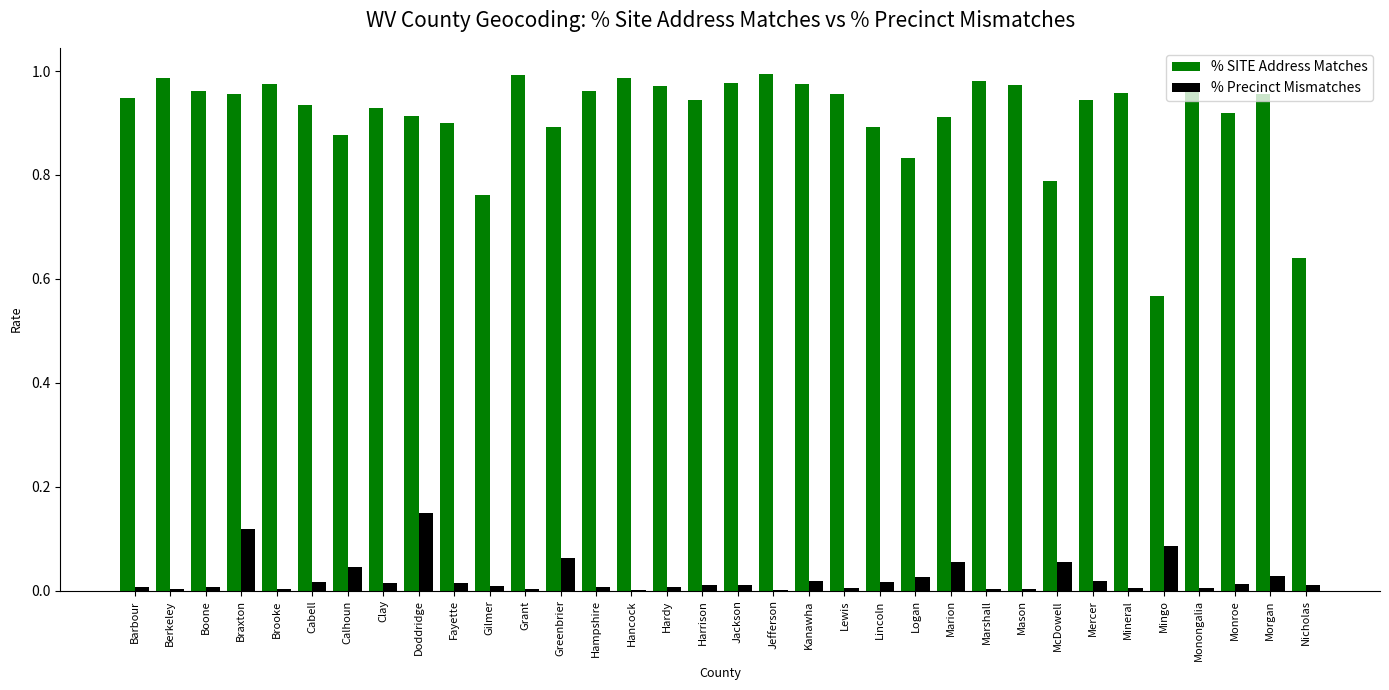

The value of % Precinct Mismatches at Cabell is 0.0. True or false?

True